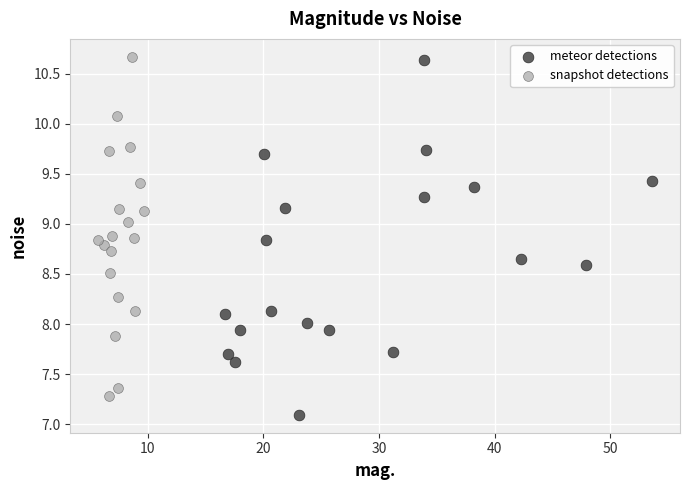

Which series reaches the minimum Y coordinate?

meteor detections